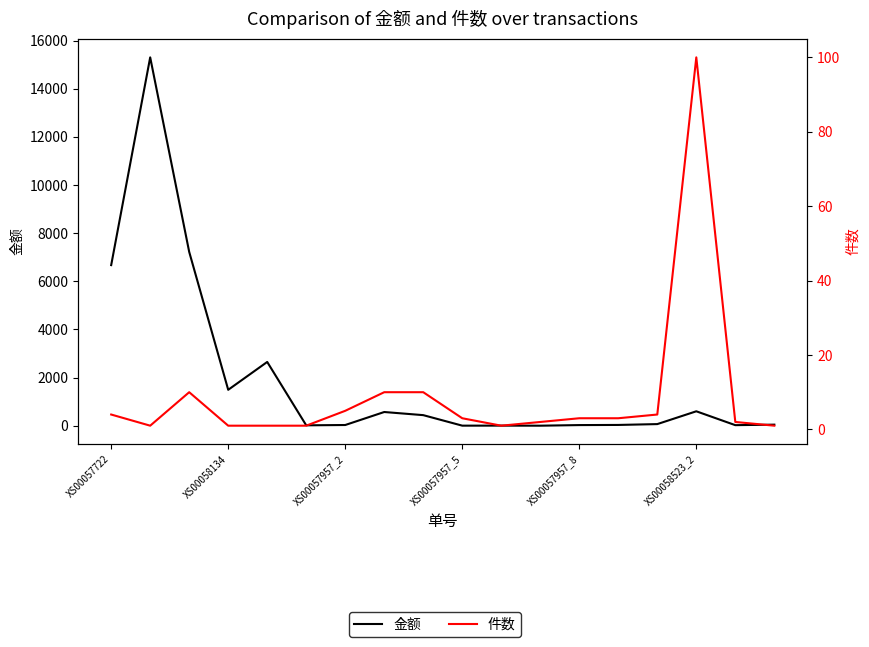

True or false: 金额 and 件数 cross at least once.

False